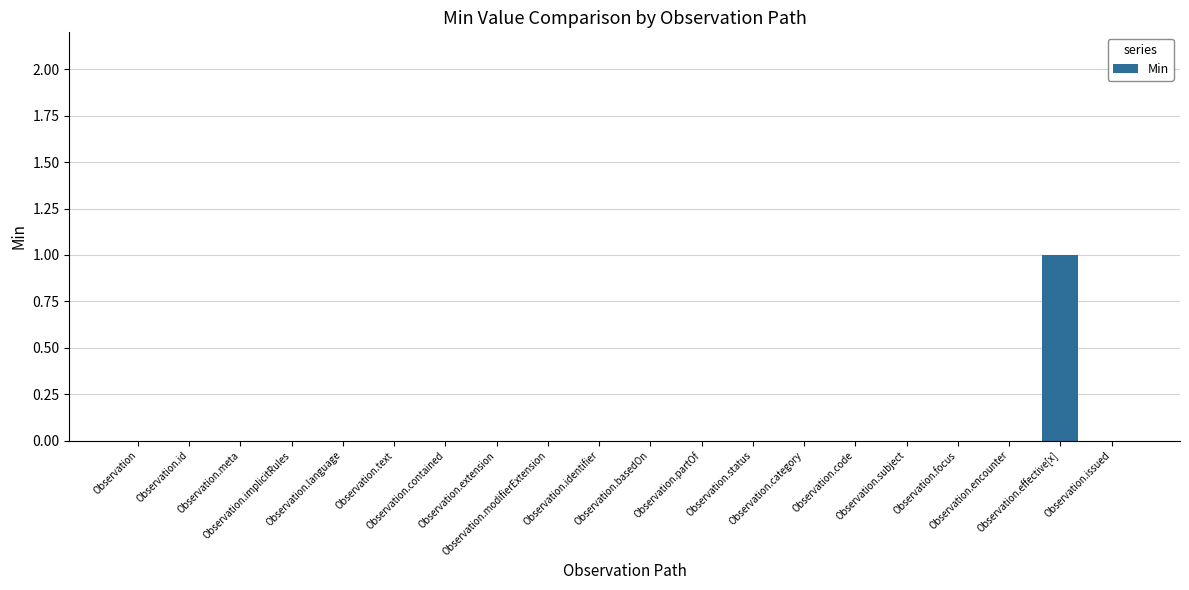

Which category has the highest value across all series?

Observation.effective[x]